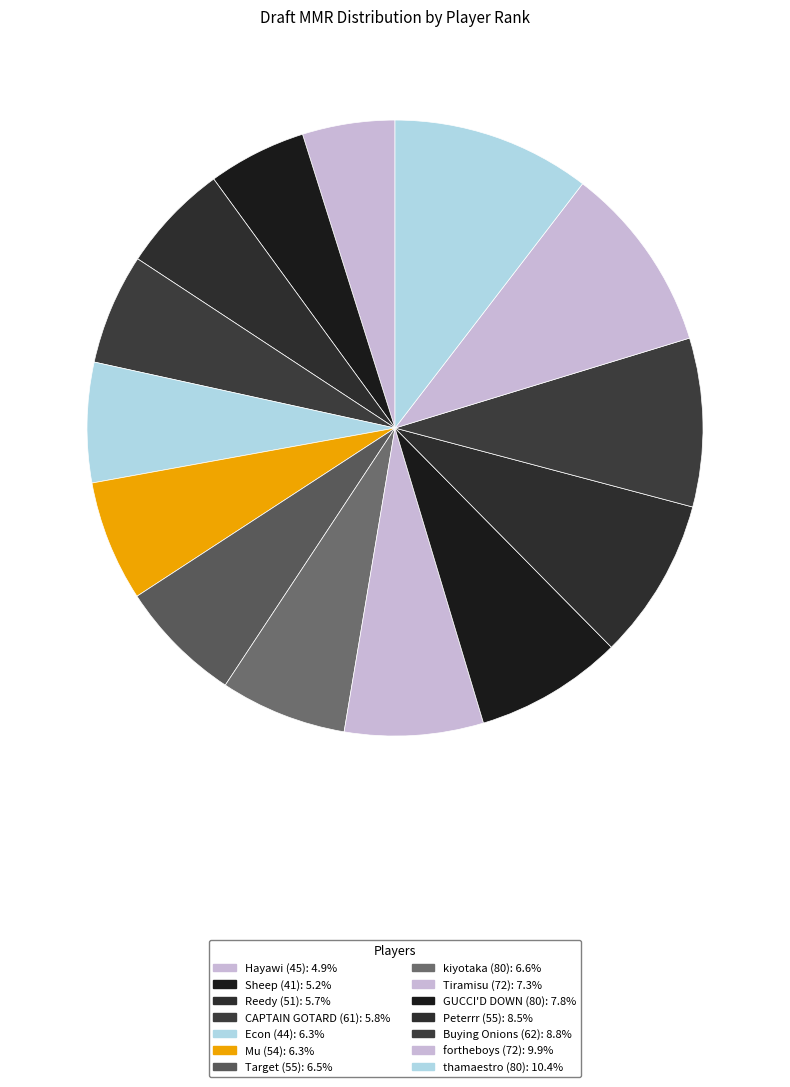

Which category has the smallest portion of the pie?

Hayawi (45)